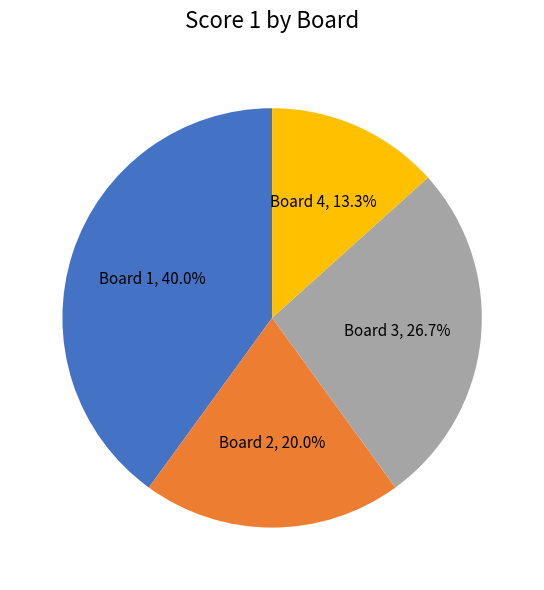

Is the sum of Board 2 and Board 1 greater than half?

Yes